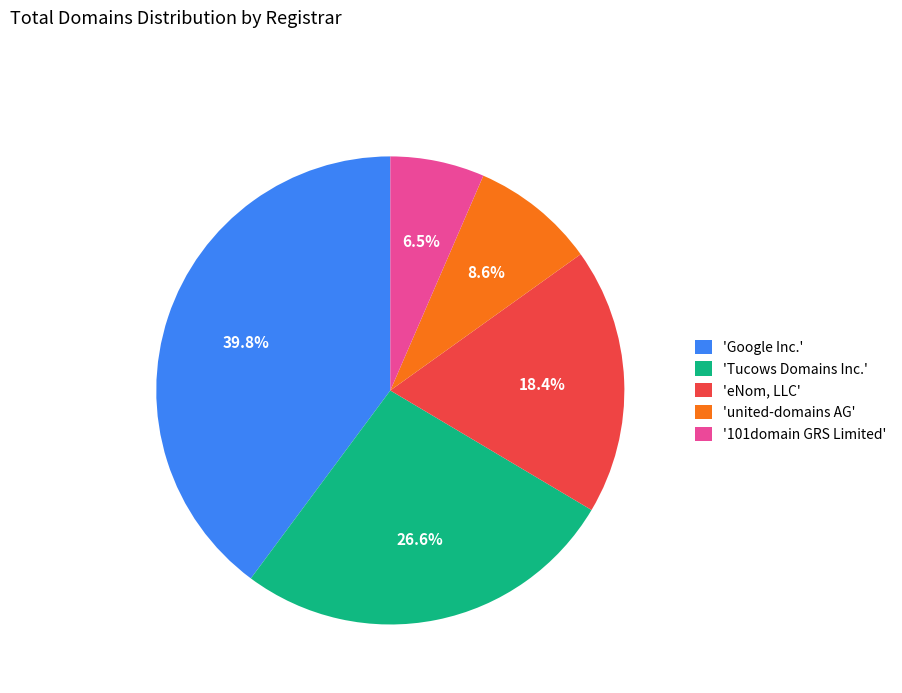

What portion of the pie excludes 'Google Inc.'?

60.2%